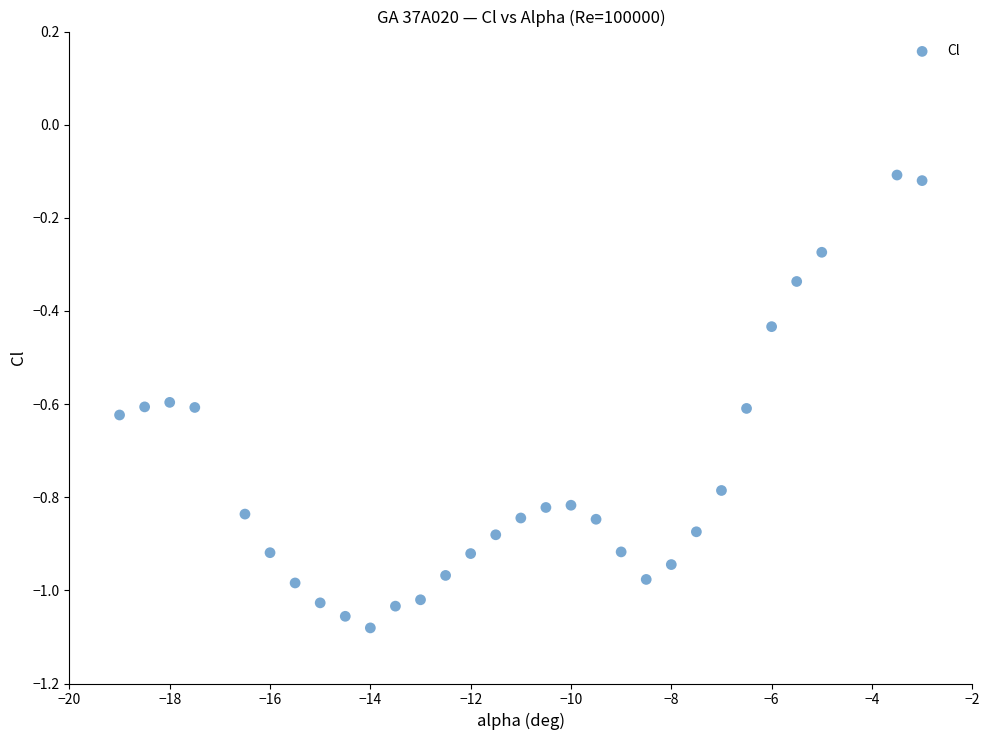

What is the range of X values (max minus min)?

16.0